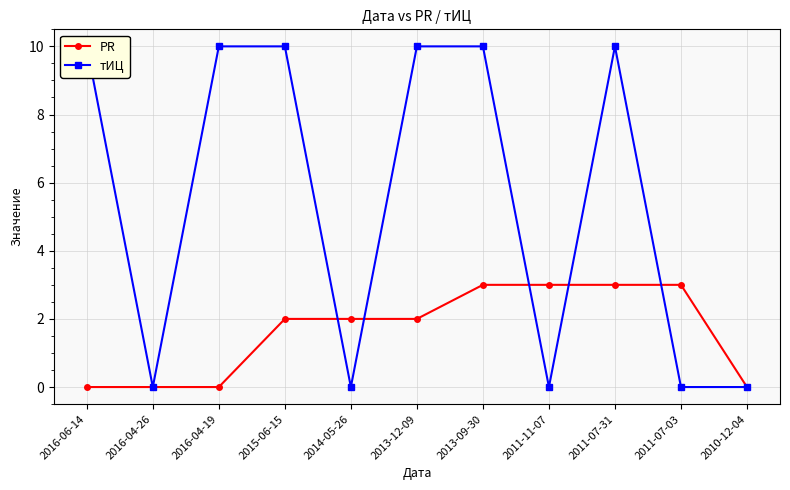

Does the chart display data point markers on the line(s)?

Yes